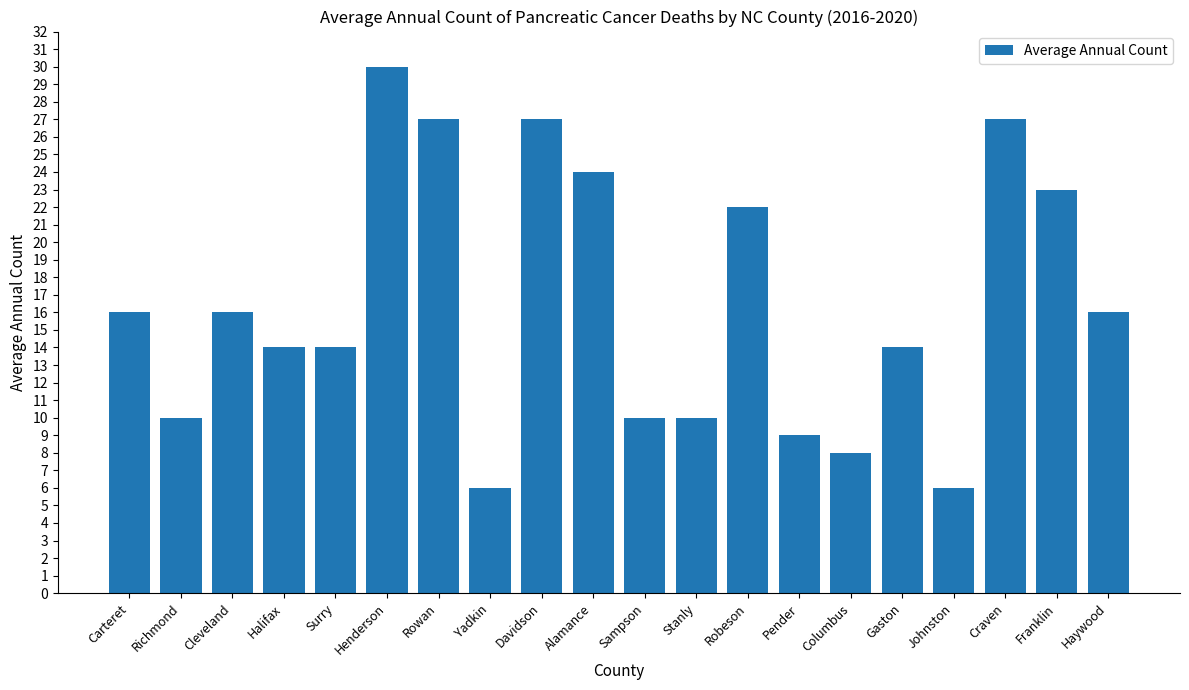

Which label corresponds to the largest value in the chart?

Henderson